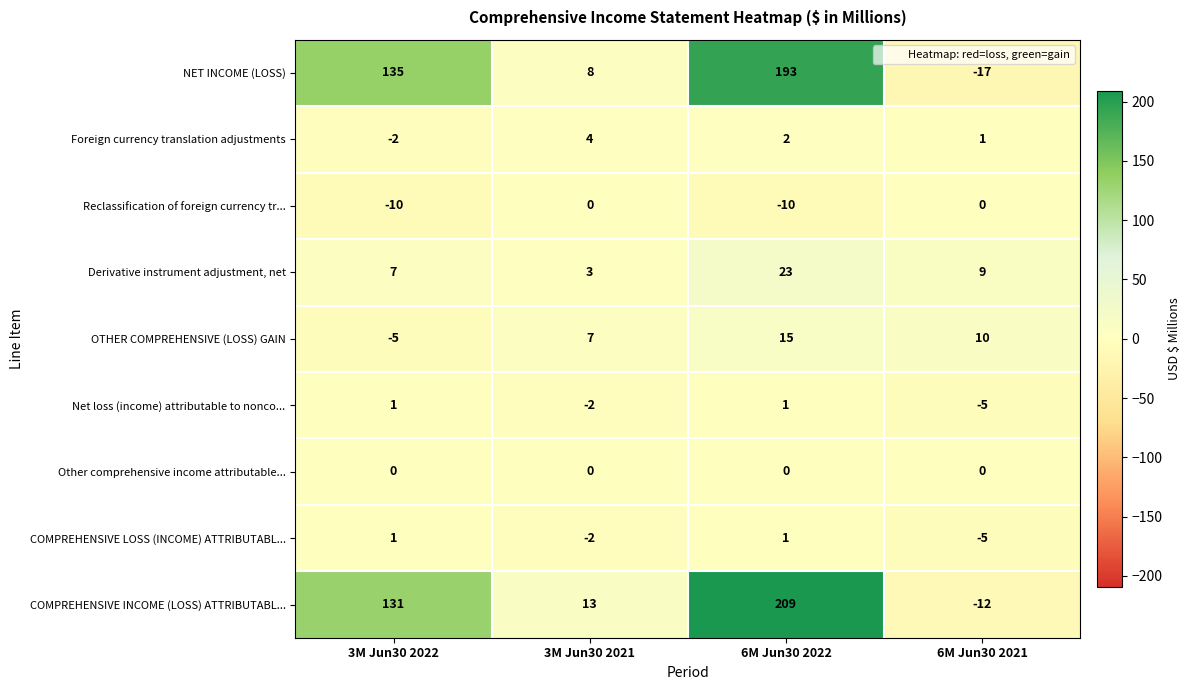

What is the lowest value of the NET INCOME (LOSS) series?

-17